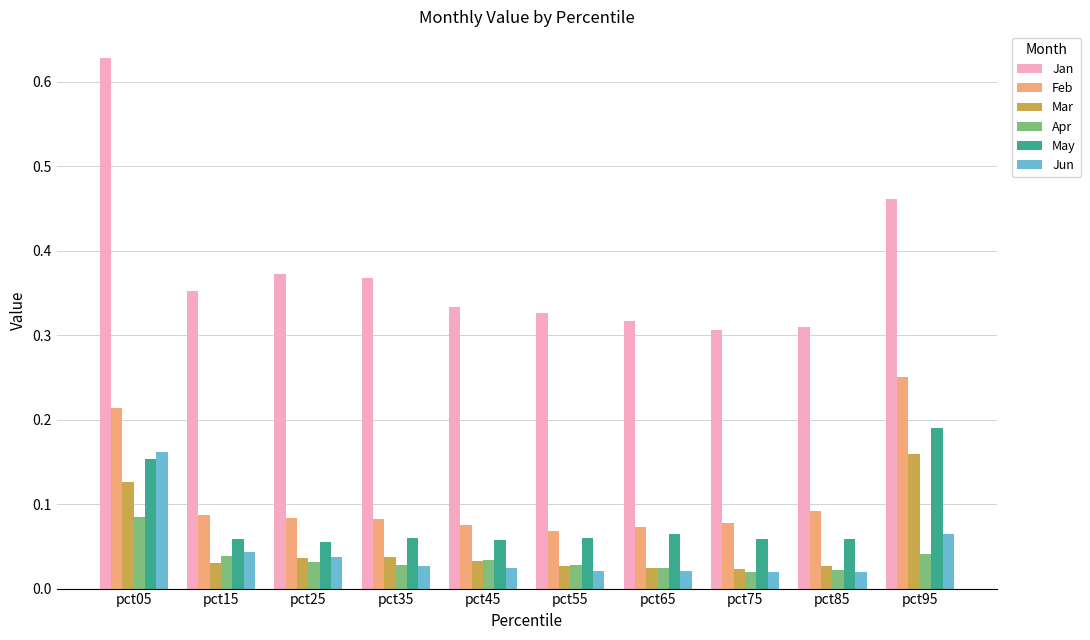

True or false: May has a value of 0.0 at pct15.

False